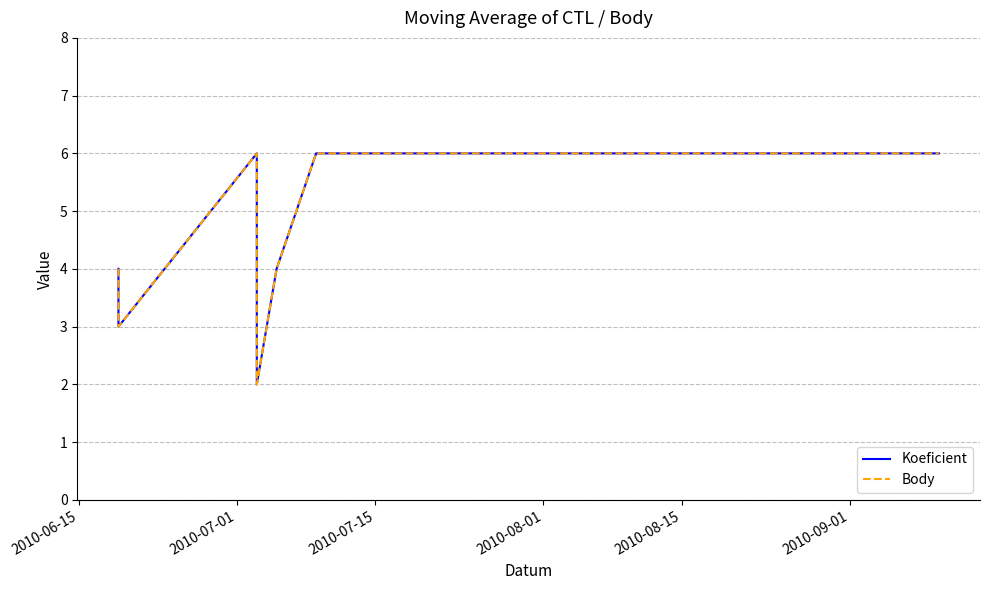

Is it true that Body equals 6 at 2010-07-15?

True